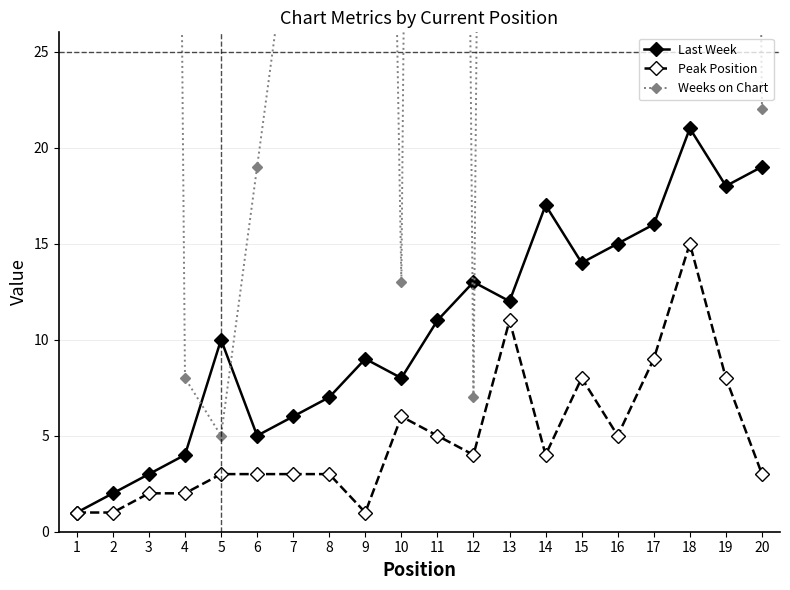

Count the number of categories in the chart.

20